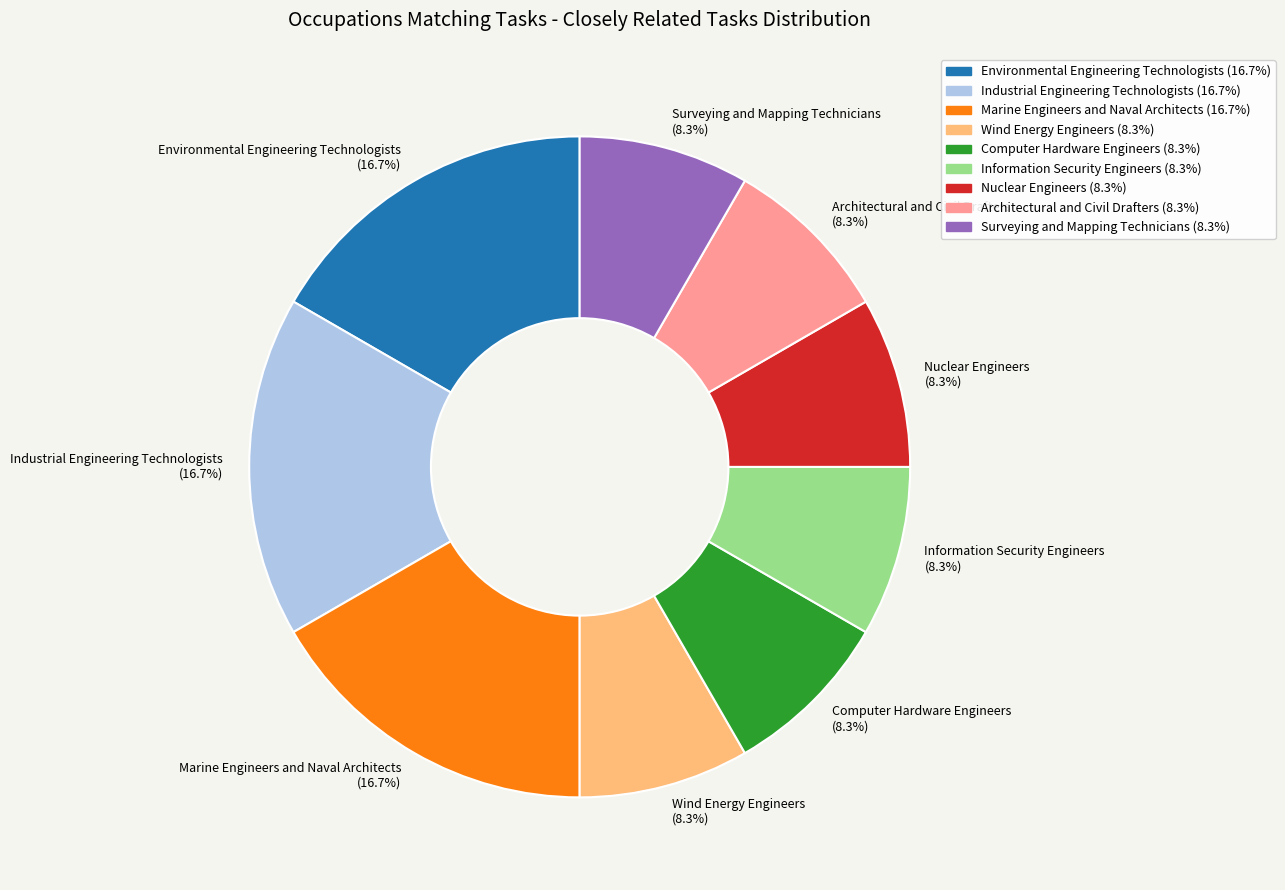

To the nearest percent, what portion does Surveying and Mapping Technicians represent?

8%